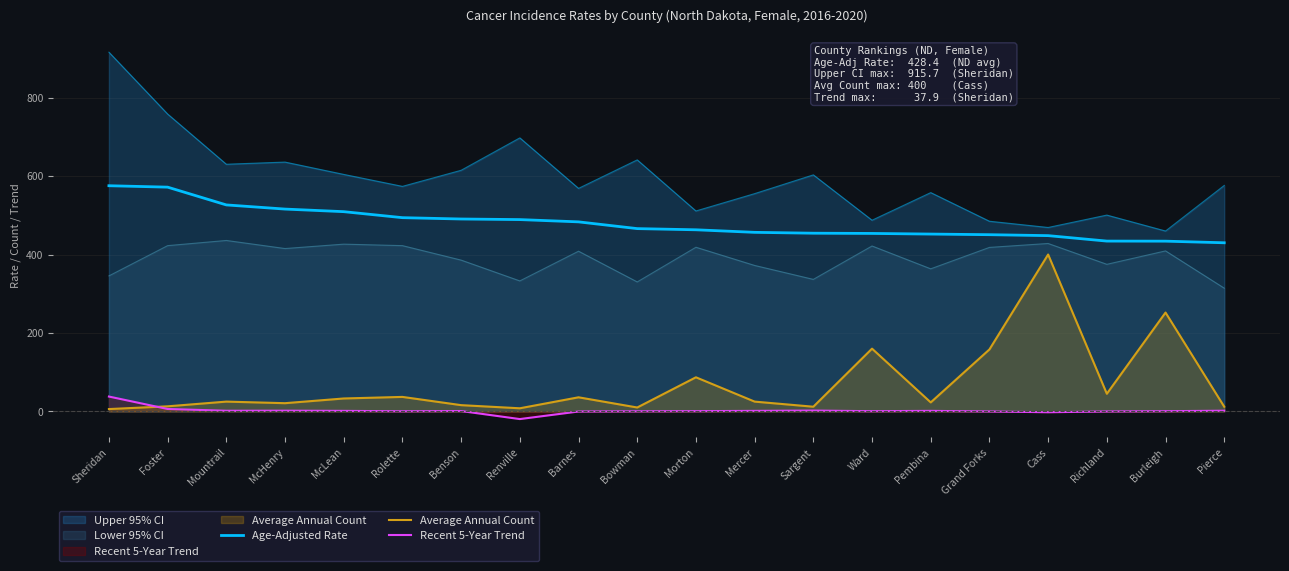

How many series are shown in this chart?

5